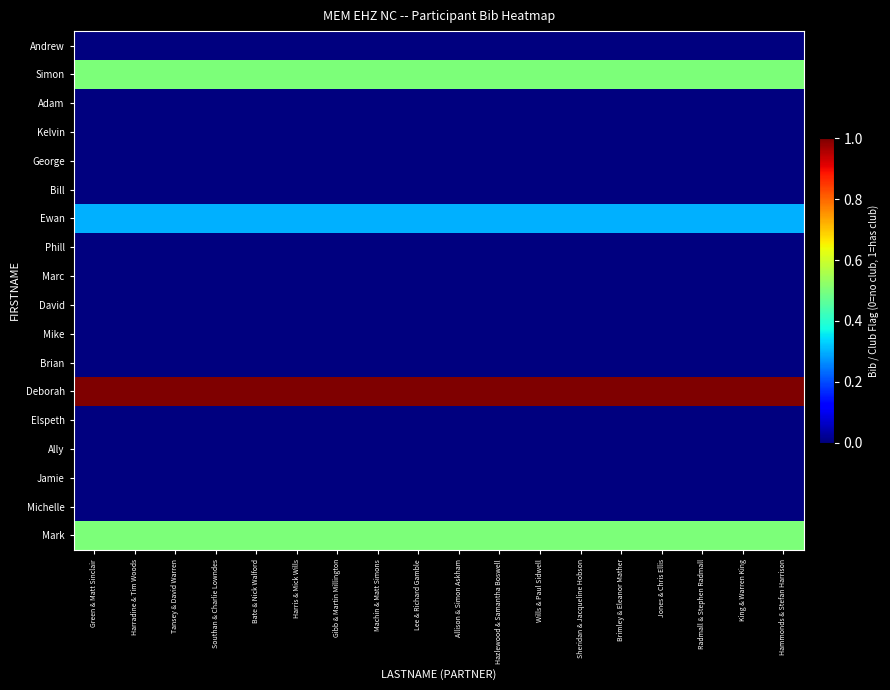

At which category is the sum across all series the highest?

Green & Matt Sinclair